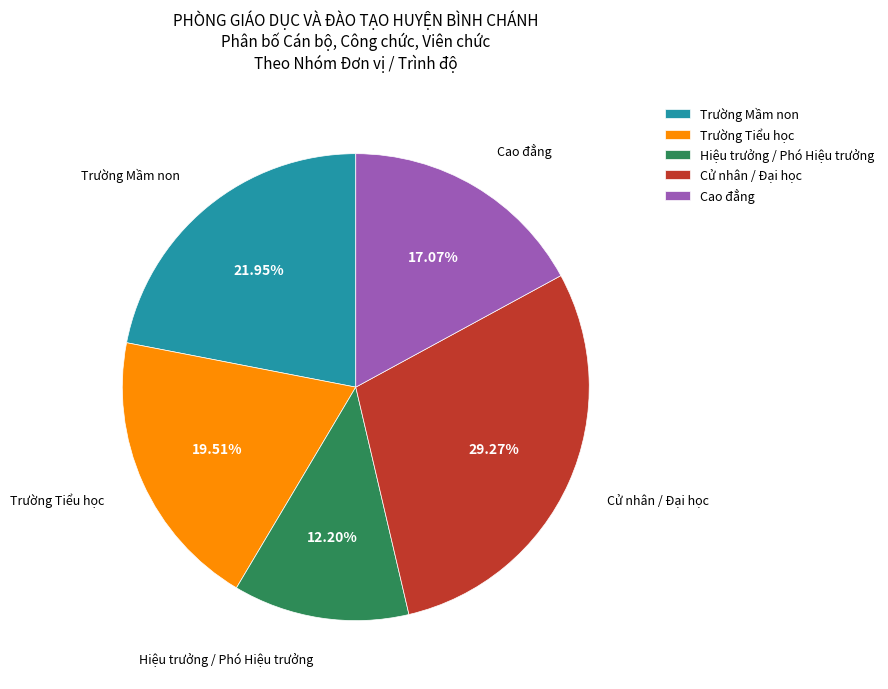

How many slices are in this pie chart?

5